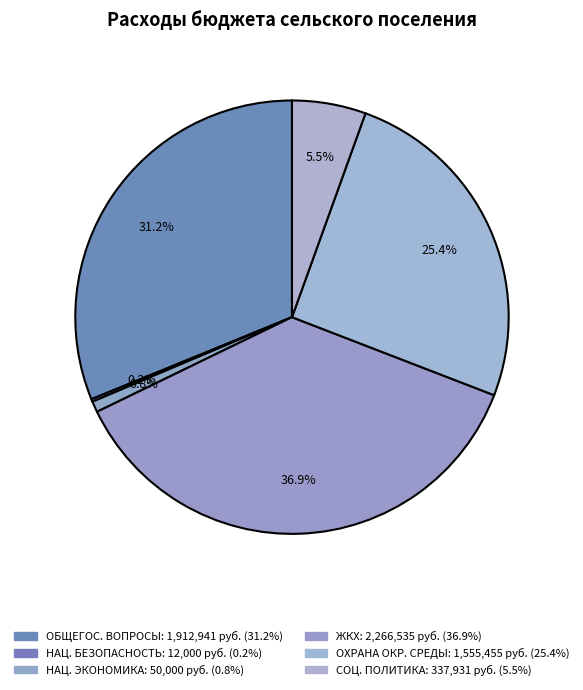

Count the number of slices in the pie.

6